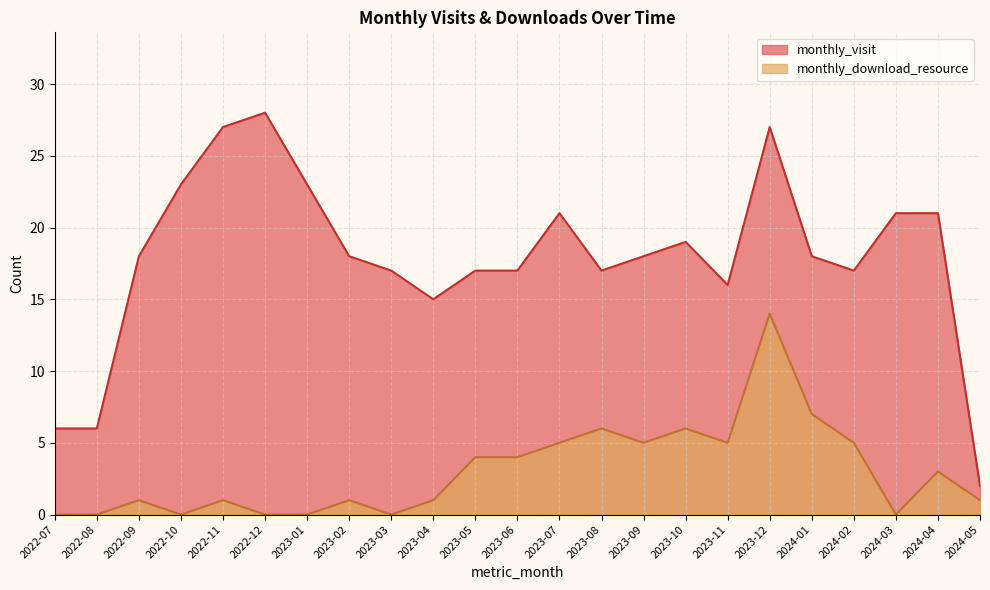

What position from the right is 2022-09?

21